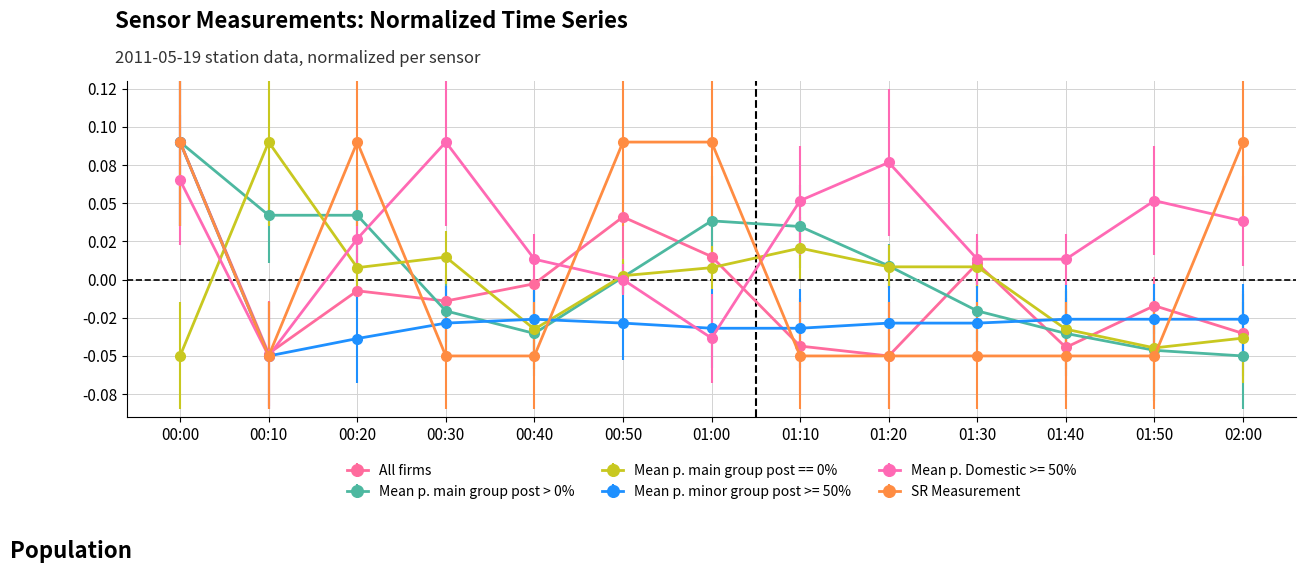

Does the chart have visible grid lines?

Yes